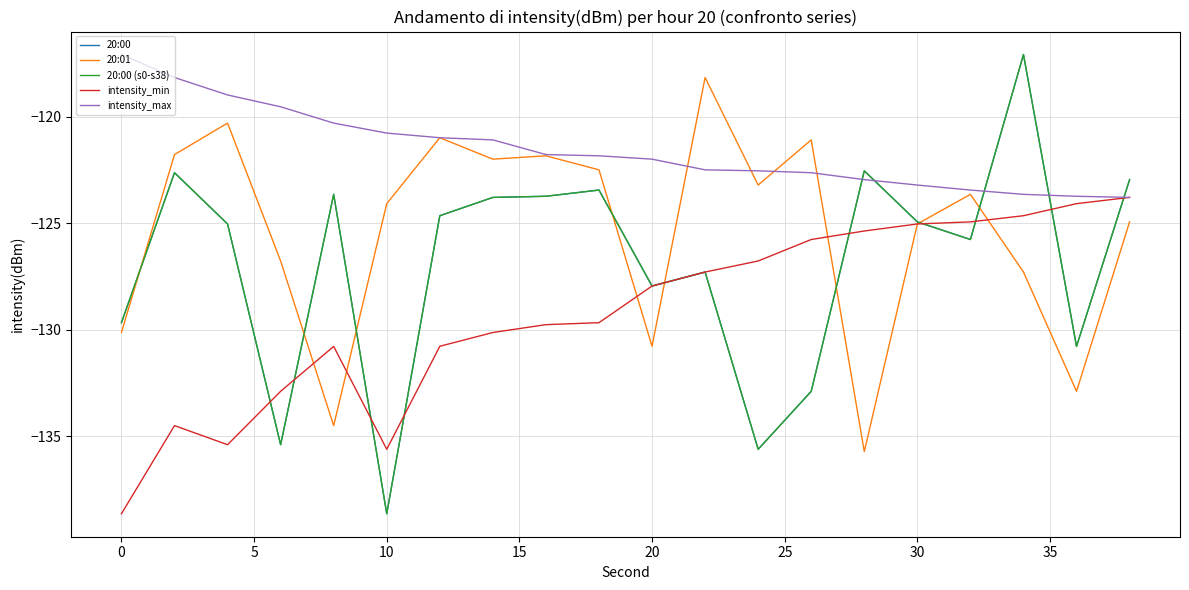

How many intersections are there between 20:00 (s0-s38) and 20:01?

8